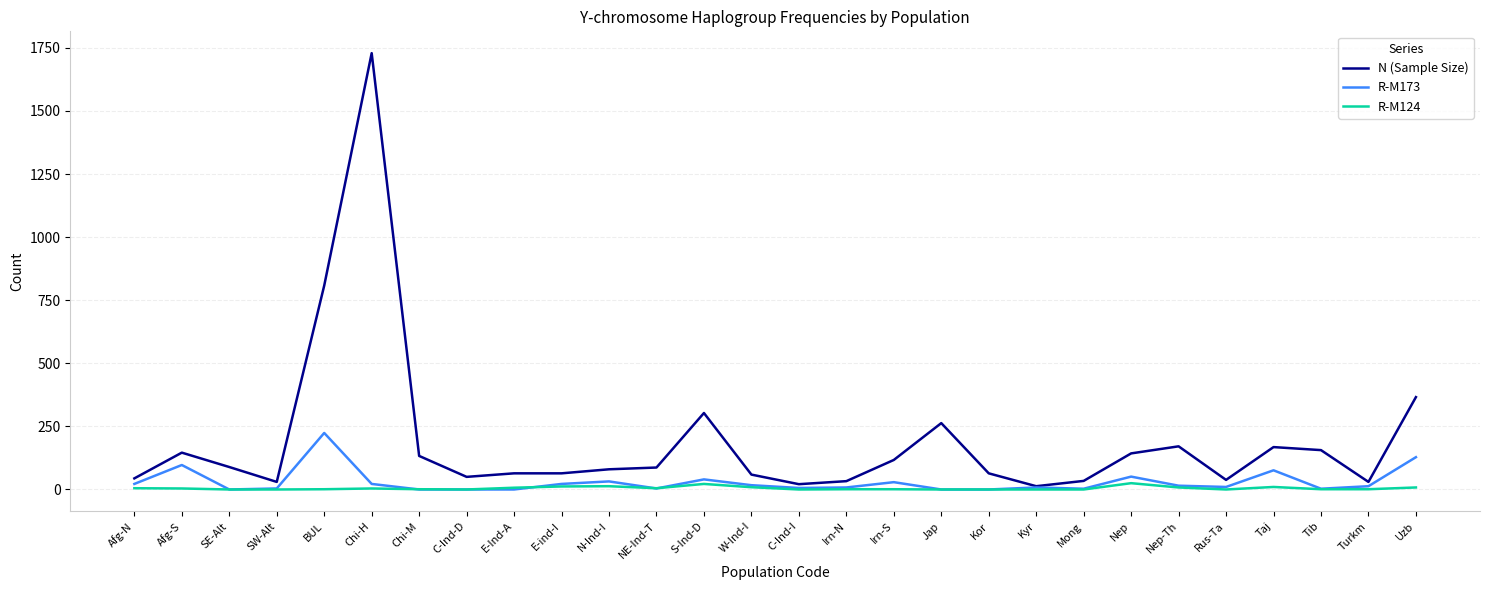

What is the total value across all series at Chi-H?

1755